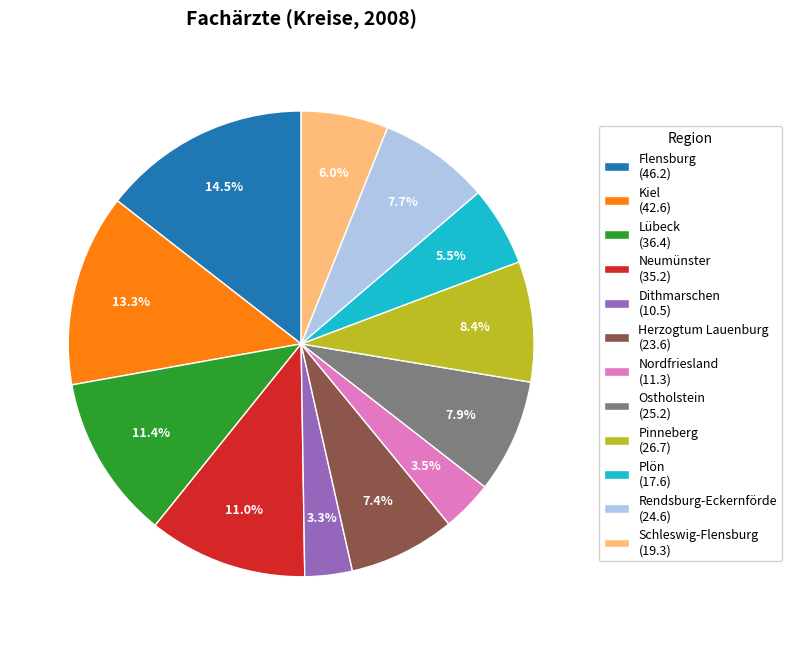

Is it true that Herzogtum Lauenburg is 7% of the pie?

True